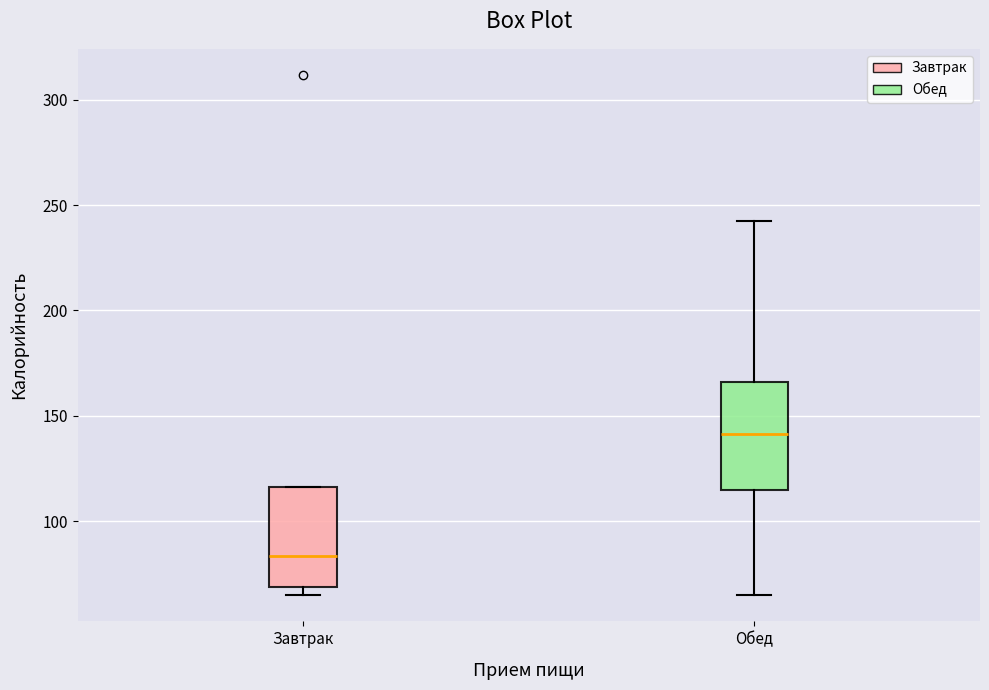

Which box's median line is the highest?

Обед